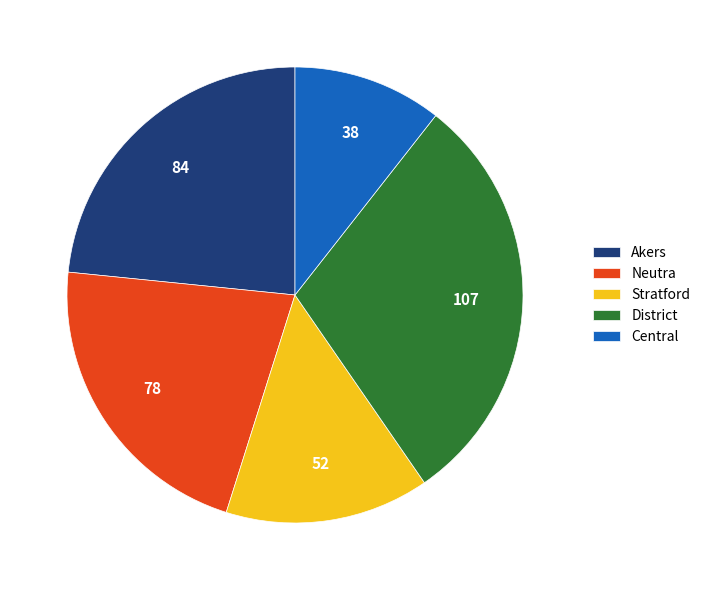

Is there any slice that represents more than half of the pie?

No